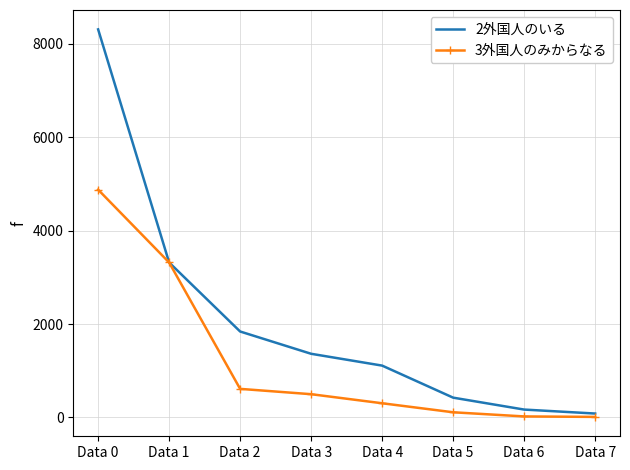

Which series changed the most between Data 0 and Data 1?

2外国人のいる